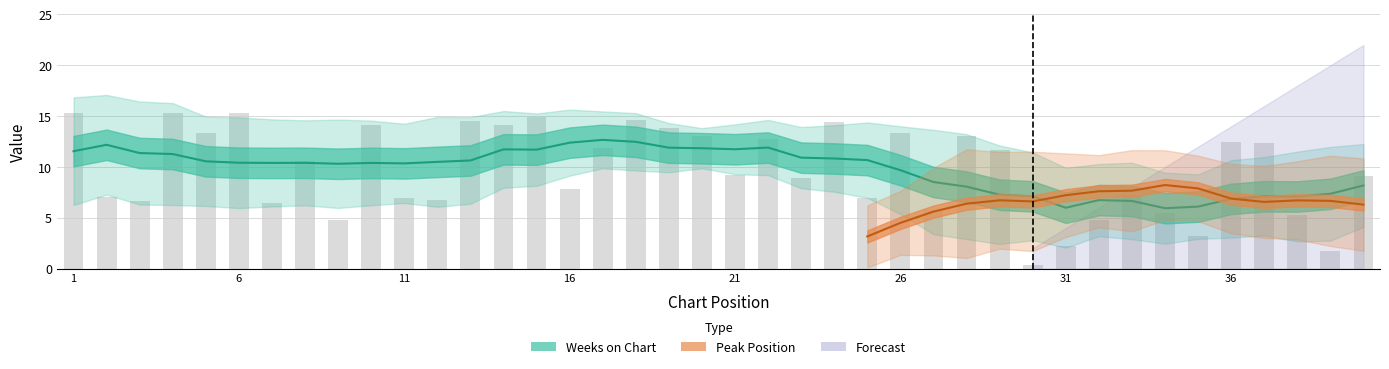

Are the bars horizontal?

No